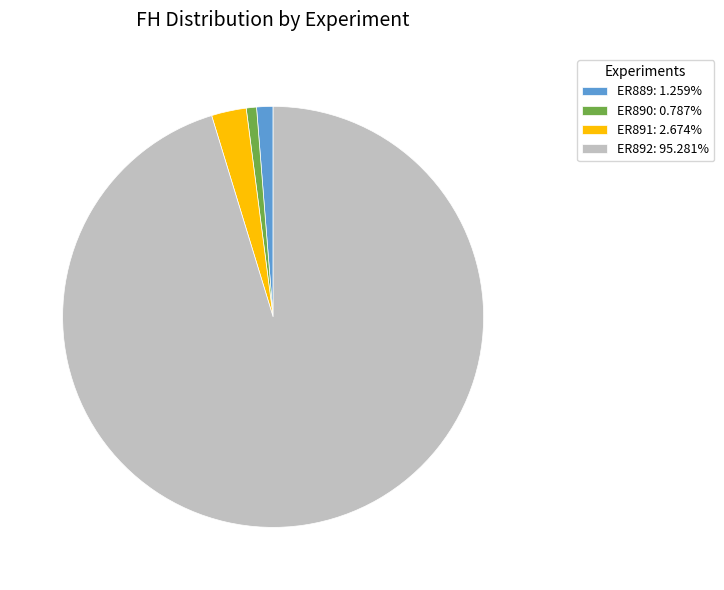

Does ER890 account for over 50% of the chart?

No